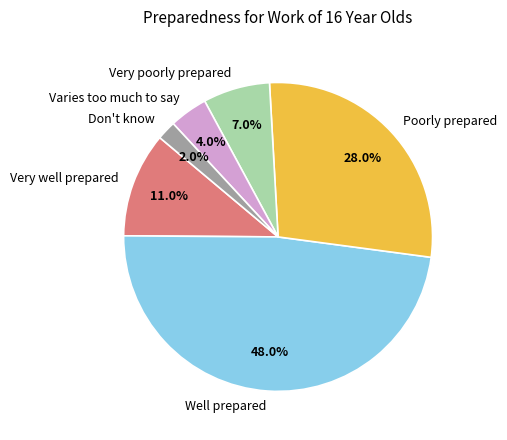

How many slices are in this pie chart?

6